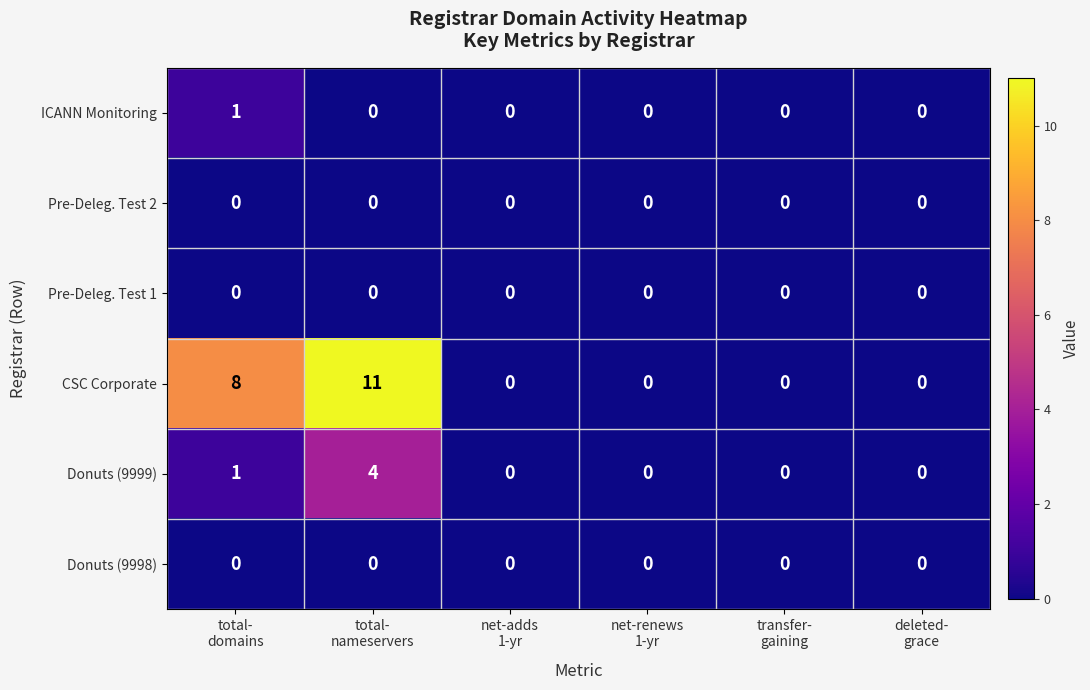

Which series has the largest total across all categories?

CSC Corporate